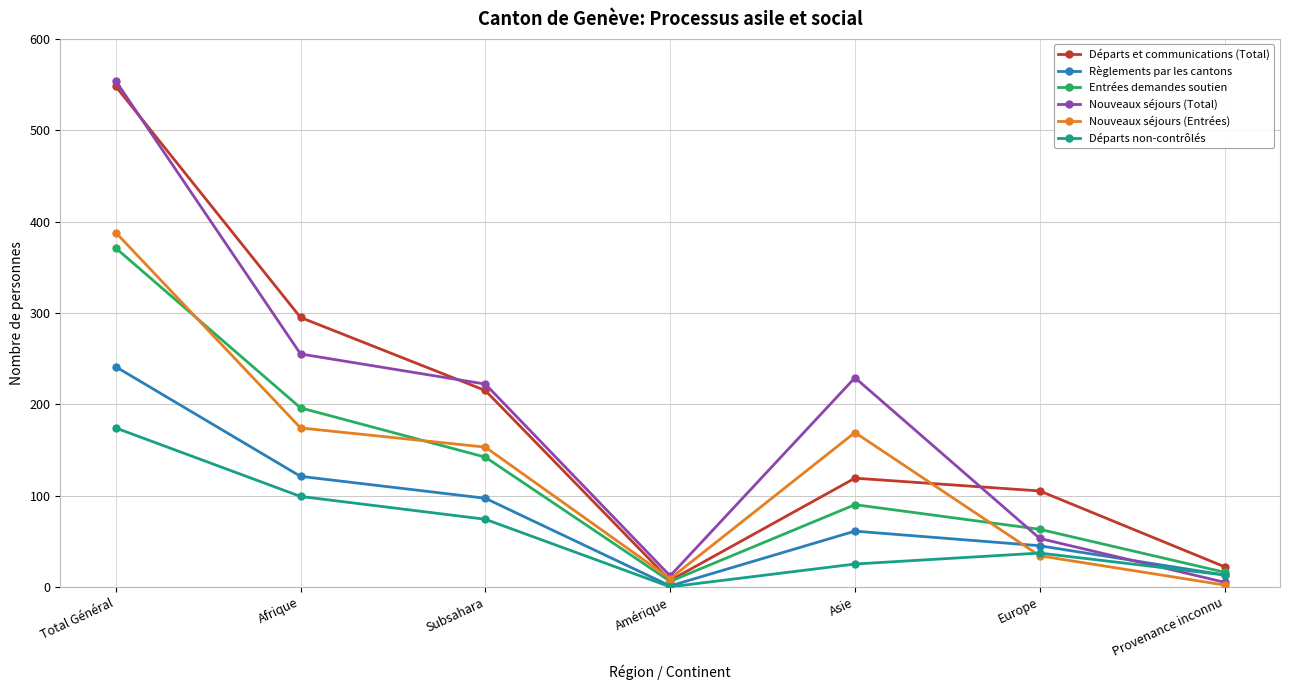

Rank the series by their maximum value, from lowest to highest.

Départs non-contrôlés, Règlements par les cantons, Entrées demandes soutien, Nouveaux séjours (Entrées), Départs et communications (Total), Nouveaux séjours (Total)